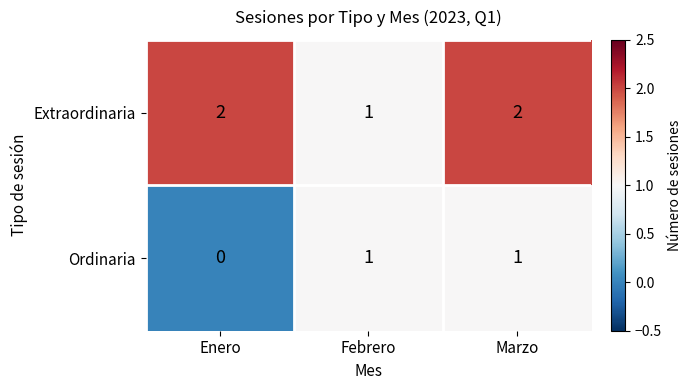

Rank the series by their average value, from highest to lowest.

Extraordinaria, Ordinaria